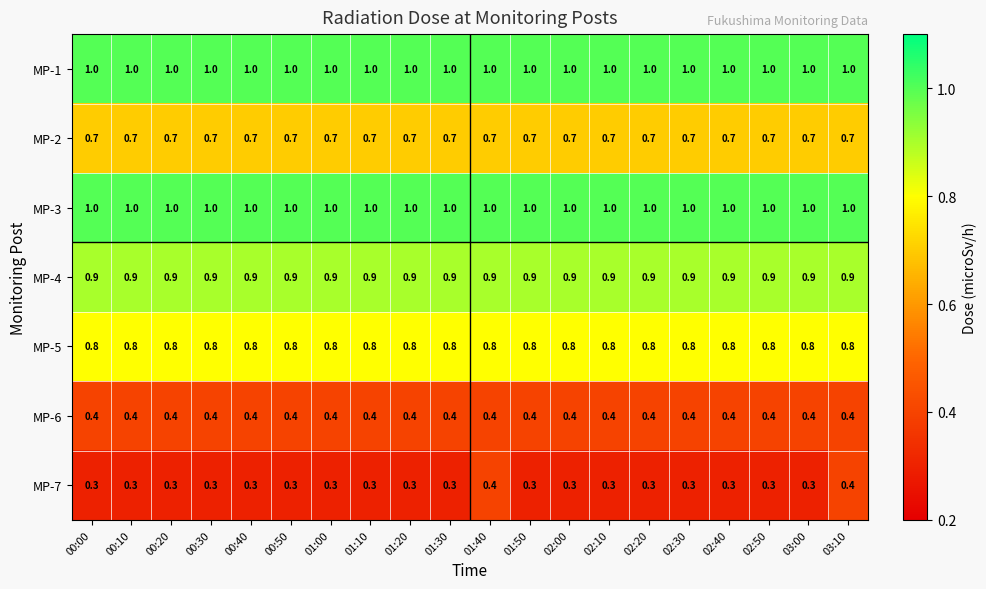

What is the greatest value displayed?

1.0